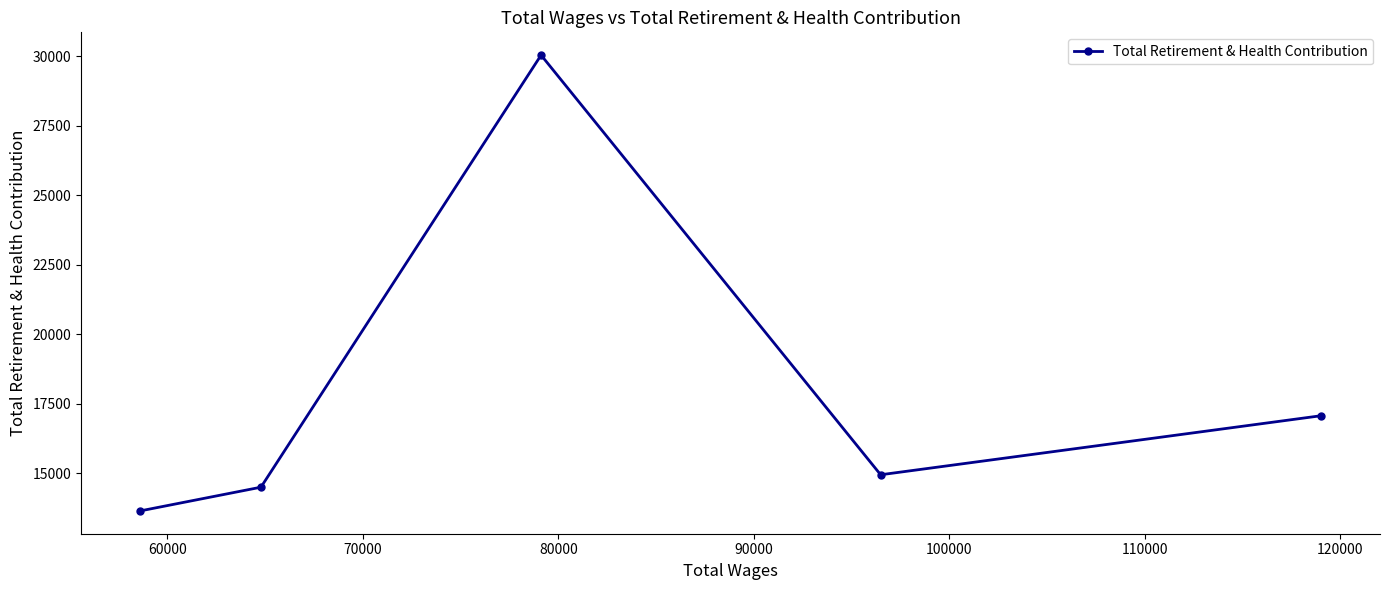

What is the difference between the maximum and minimum values?

16395